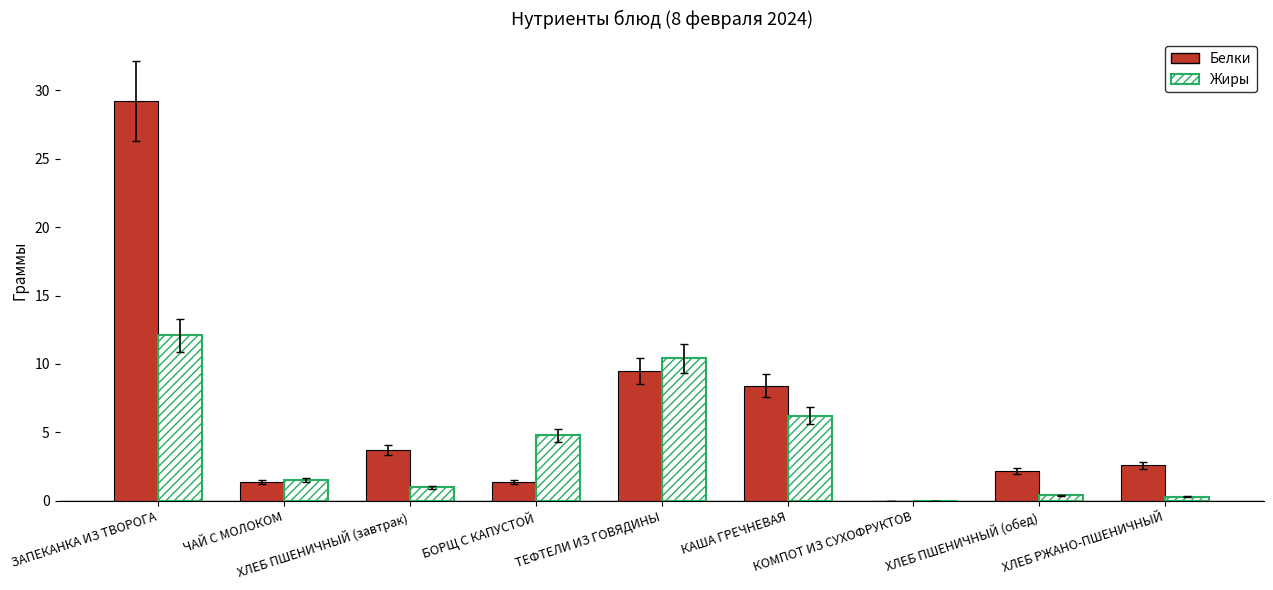

What is the sum of all Белки values?

58.4